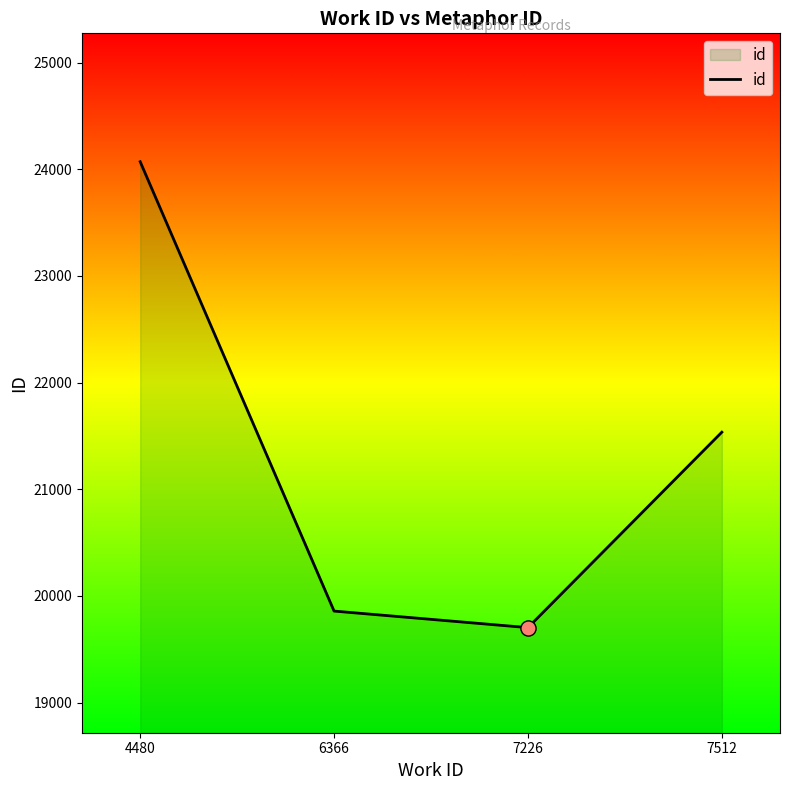

What is the ratio of the value at 7512 to the value at 7226?

1.1